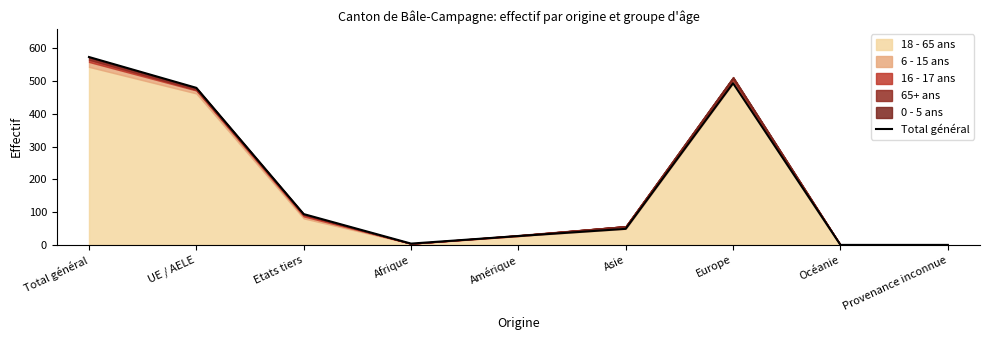

How many positive values are there?

7